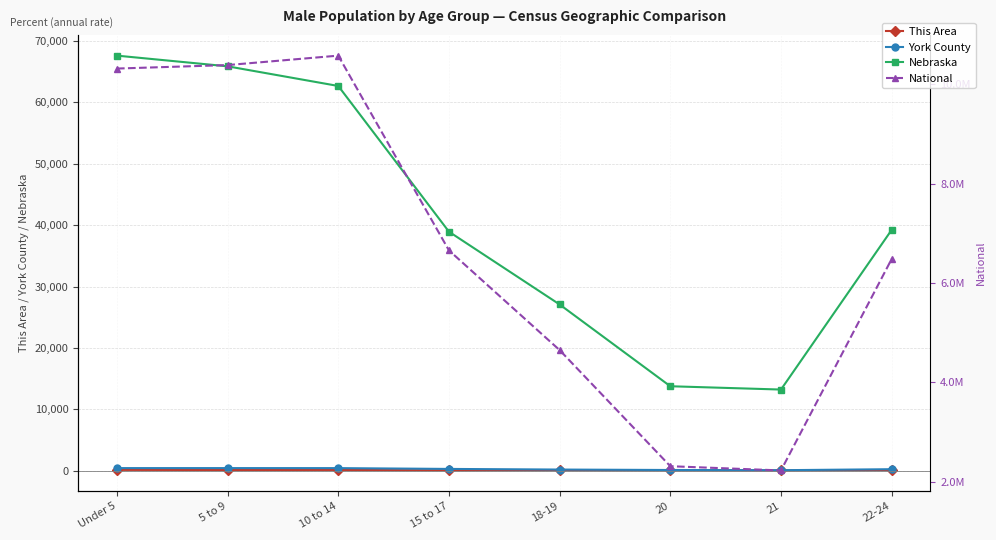

Is this an area chart (filled region under the line)?

No